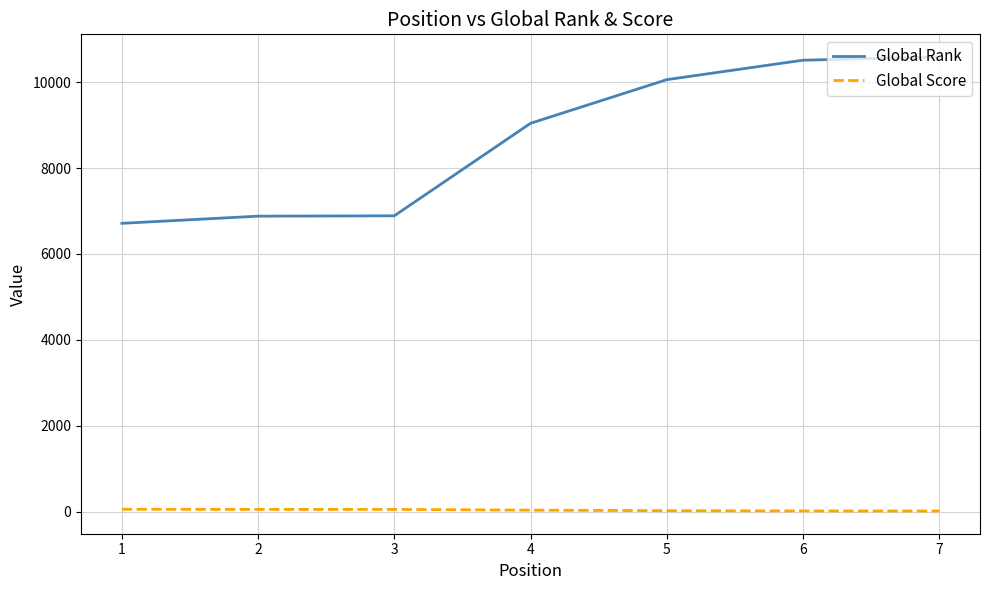

What is the total value across all series at 3?

6939